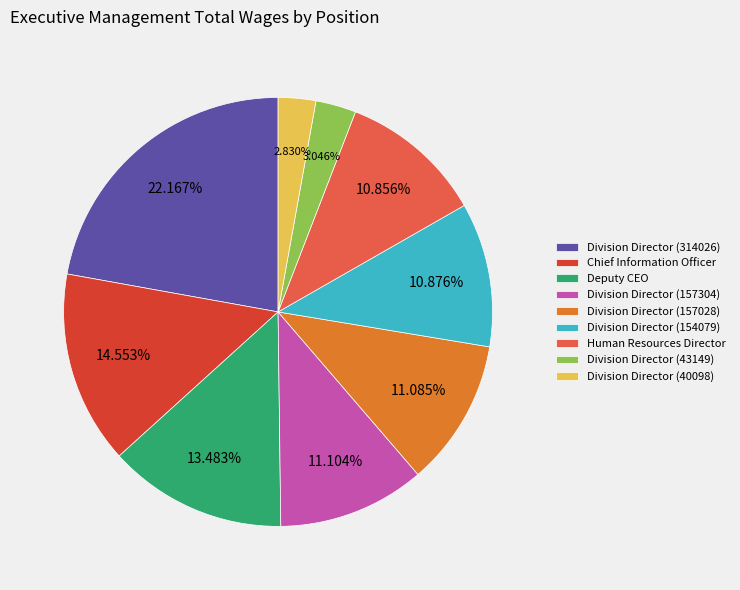

Does Division Director (157028) represent more than half of the total?

No